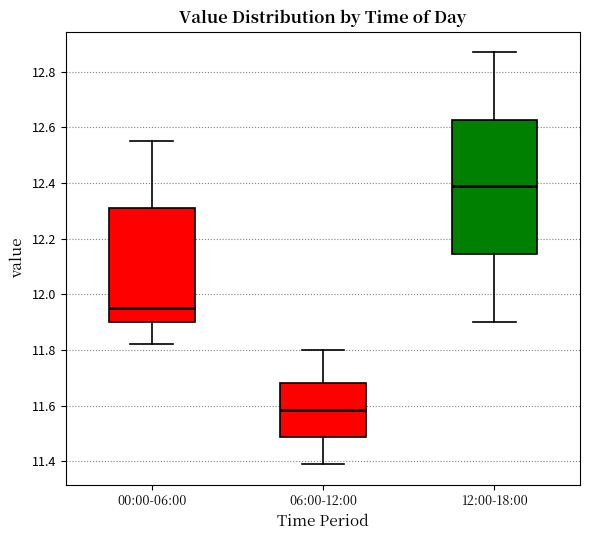

Where does the median line of the box for 00:00-06:00 sit on the y-axis? The values are not printed on the chart, so give them approximately, as read against the axis.

11.96